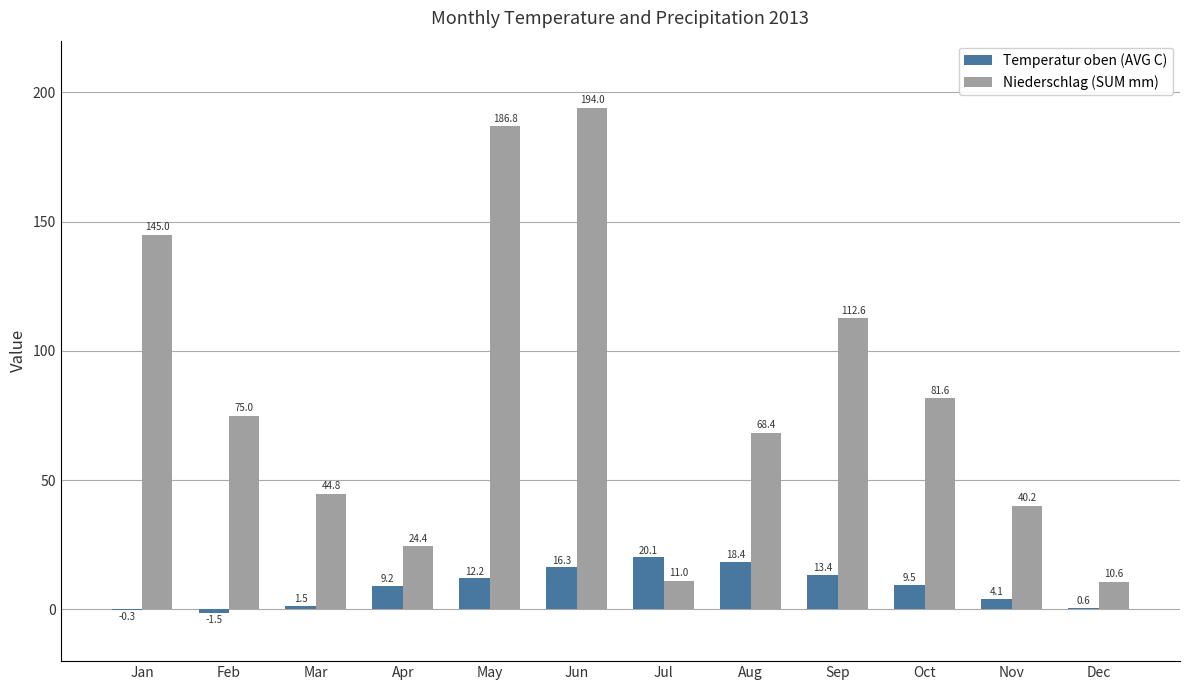

Is it true that Niederschlag (SUM mm) equals 194.0 at Jun?

True